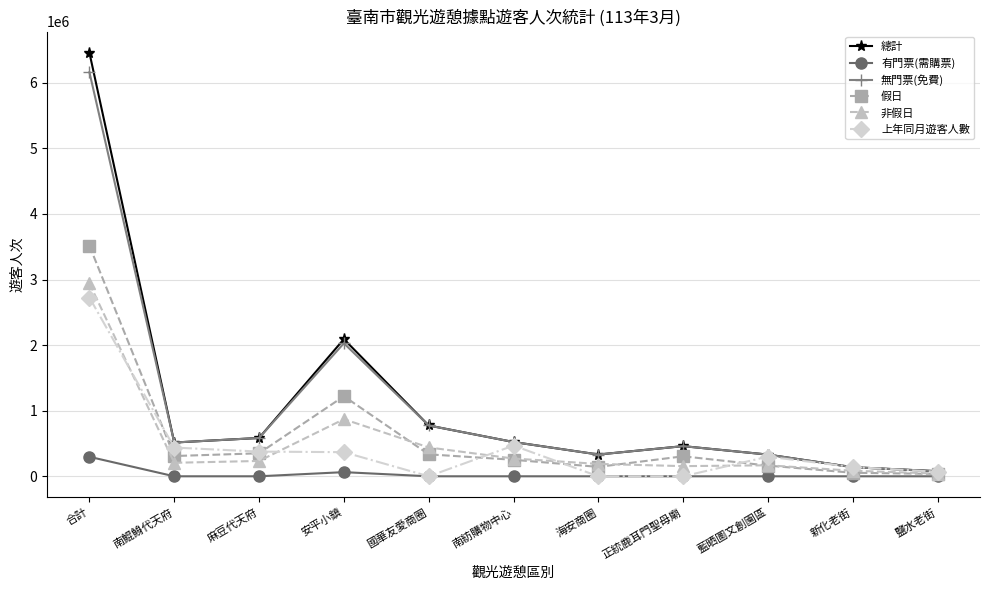

True or false: 無門票(免費) has a value of 241817 at 南紡購物中心.

False